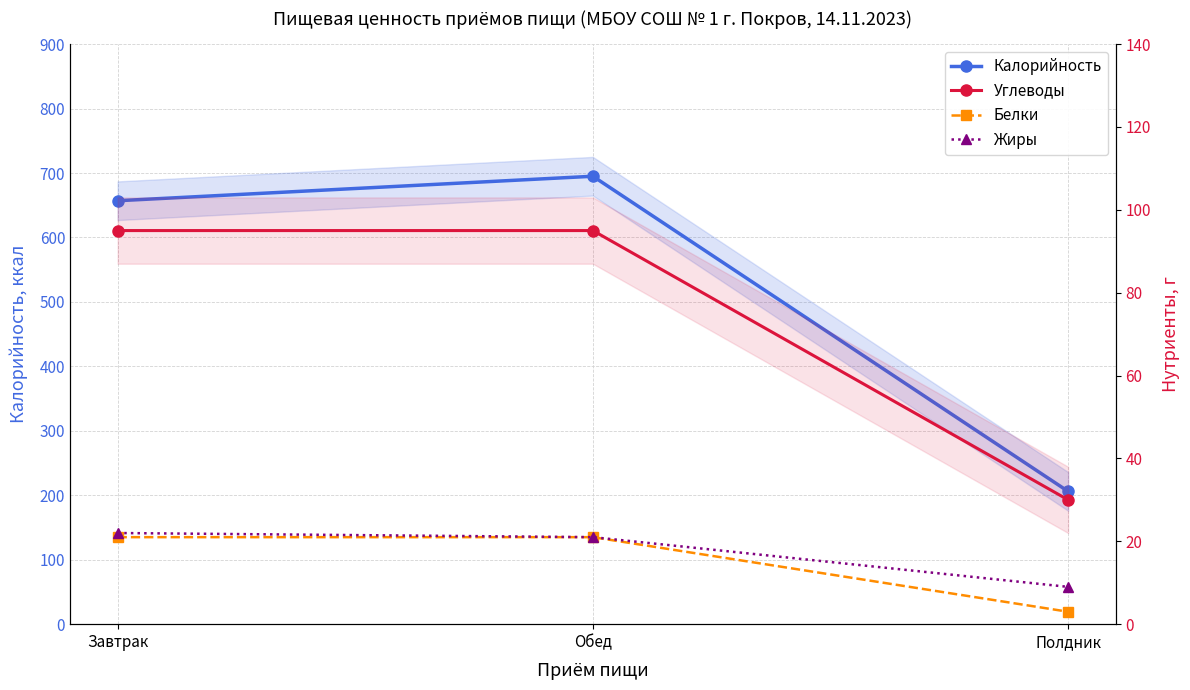

Which label corresponds to the smallest value in the chart?

Полдник